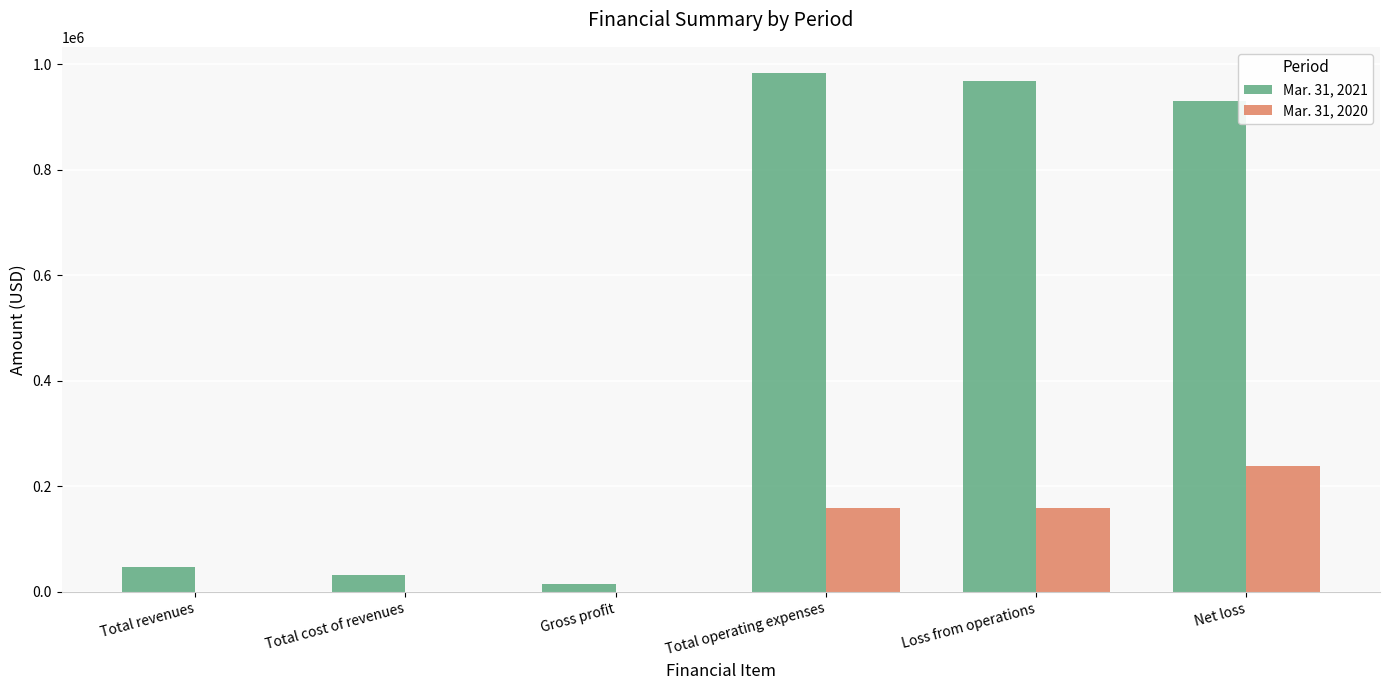

Which series has the largest total across all categories?

Mar. 31, 2021